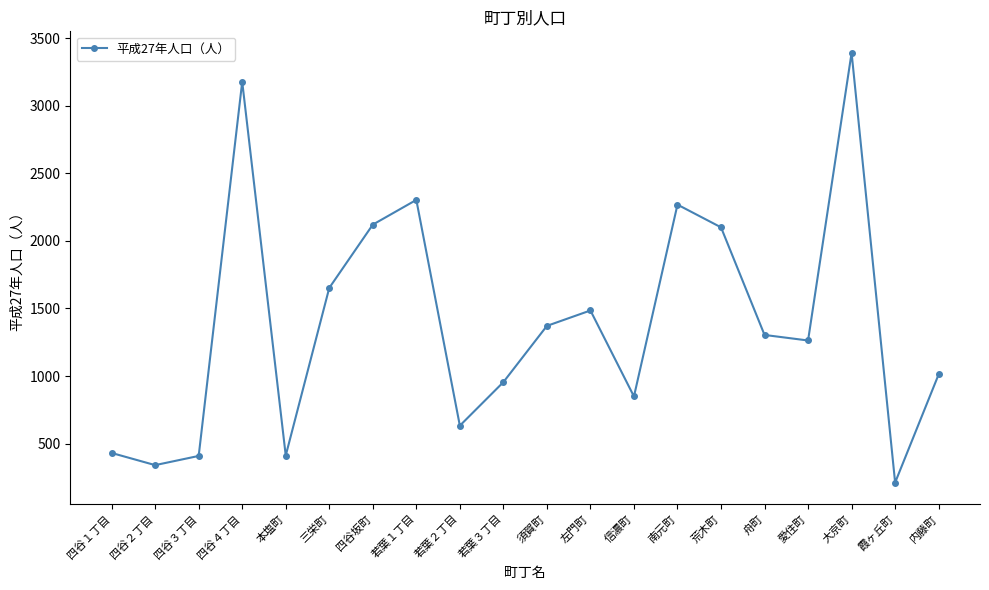

Does the chart display data point markers on the line(s)?

Yes